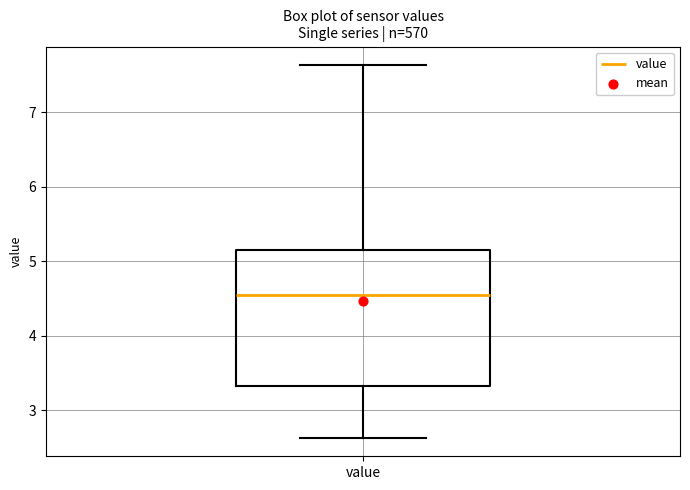

Read this box plot against the y-axis: the position of the median line, the range covered by the box, and the ends of both whiskers. The values are not printed on the chart, so give them approximately, as read against the axis.

median 4.6, box 3.3 to 5.2, whiskers 2.6 to 7.6